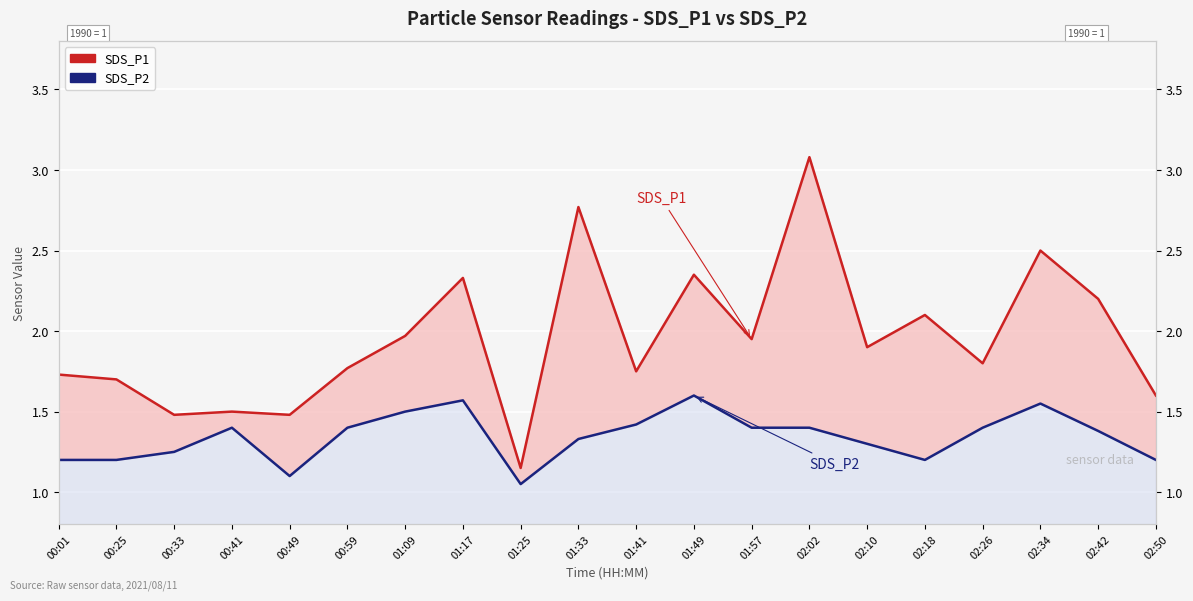

Count the number of categories in the chart.

20